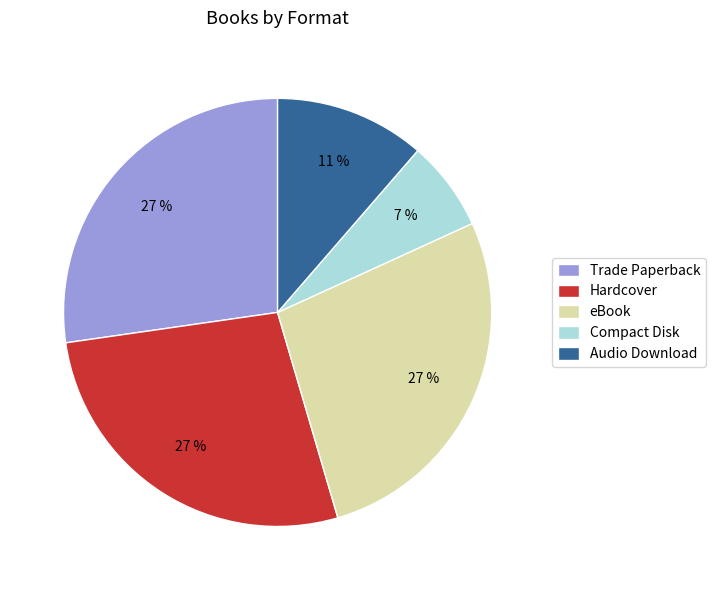

How many segments does this pie chart have?

5